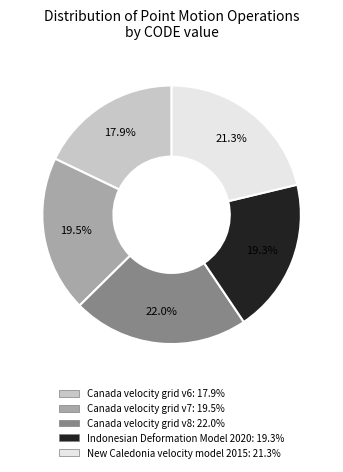

What is the largest slice in the pie chart?

Canada velocity grid v8